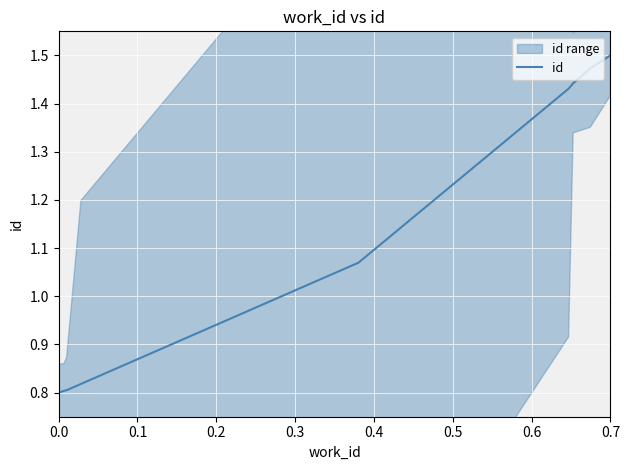

What is the greatest value displayed?

1.5